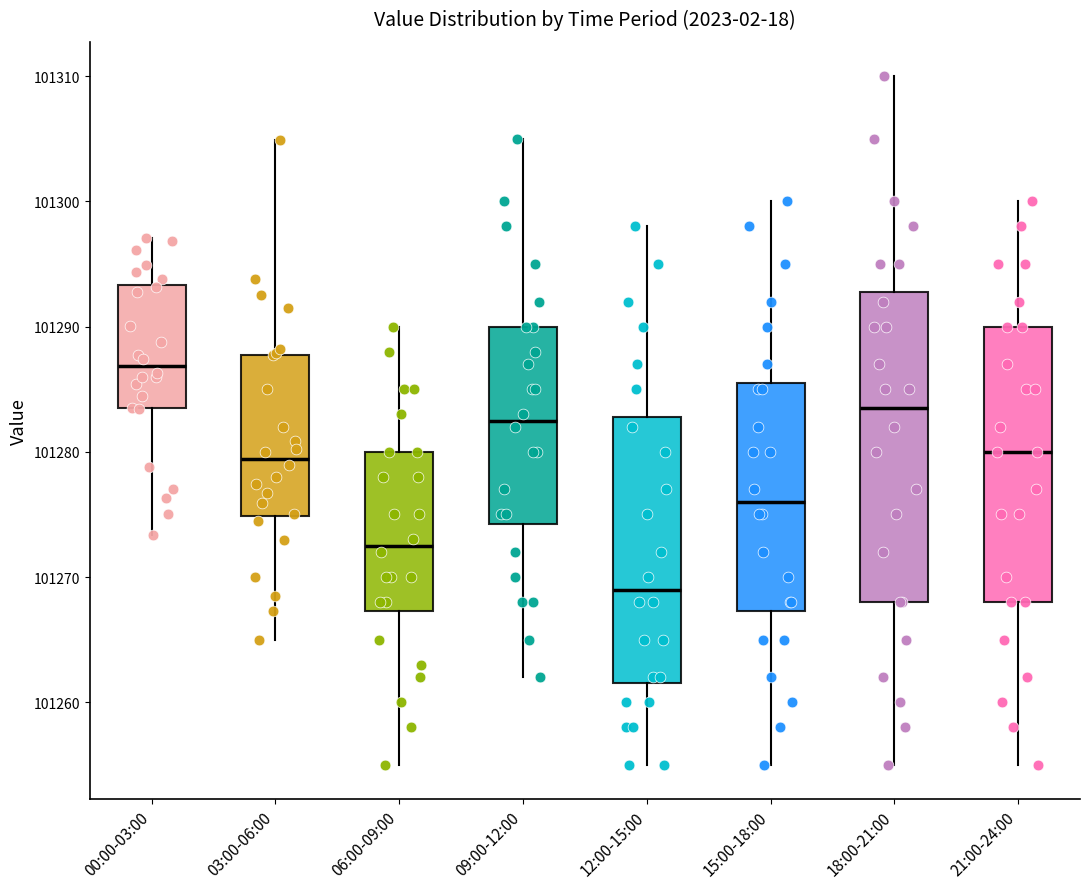

Reading left to right, transcribe this box plot: for each box, give where its median line is, the range the box spans, and where its two whiskers end, as read against the y-axis. The values are not printed on the chart, so give them approximately, as read against the axis.

00:00-03:00: median 101287, box 101283 to 101293, whiskers 101273 to 101297
03:00-06:00: median 101279, box 101275 to 101288, whiskers 101265 to 101305
06:00-09:00: median 101273, box 101267 to 101280, whiskers 101255 to 101290
09:00-12:00: median 101283, box 101274 to 101290, whiskers 101262 to 101305
12:00-15:00: median 101269, box 101262 to 101283, whiskers 101255 to 101298
15:00-18:00: median 101276, box 101267 to 101286, whiskers 101255 to 101300
18:00-21:00: median 101284, box 101268 to 101293, whiskers 101255 to 101310
21:00-24:00: median 101280, box 101268 to 101290, whiskers 101255 to 101300